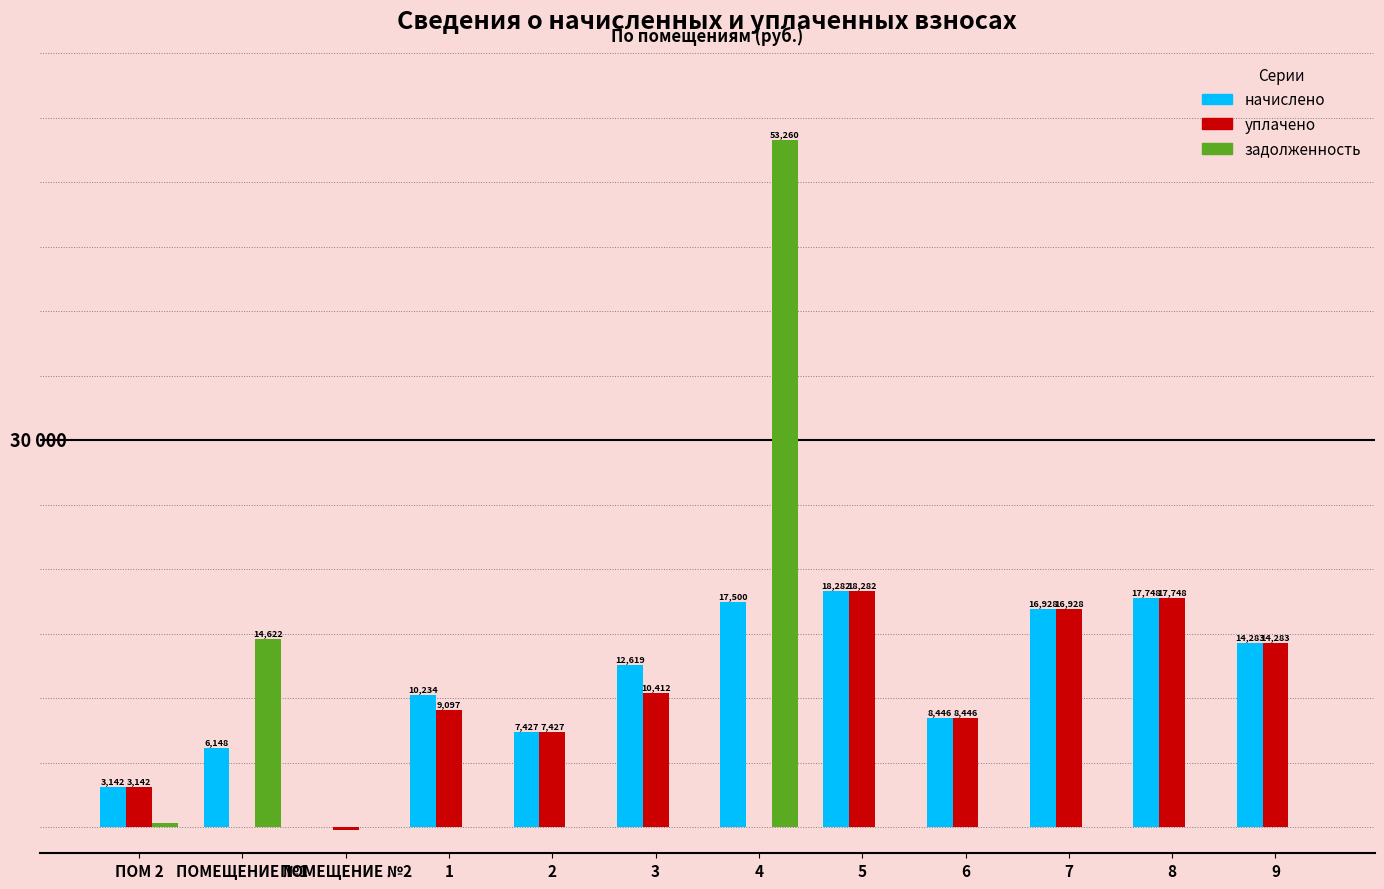

Which series changed the most between 1 and 7?

уплачено